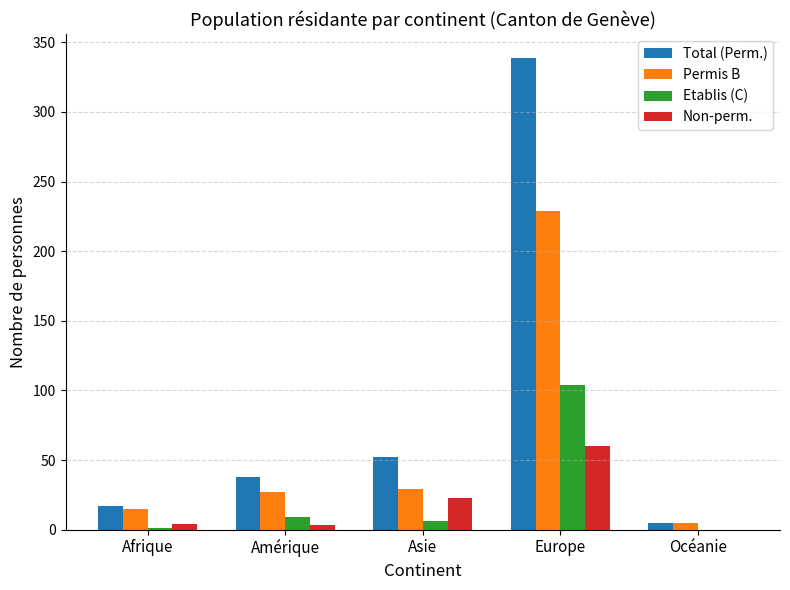

Is it true that Total (Perm.) equals 86 at Asie?

False